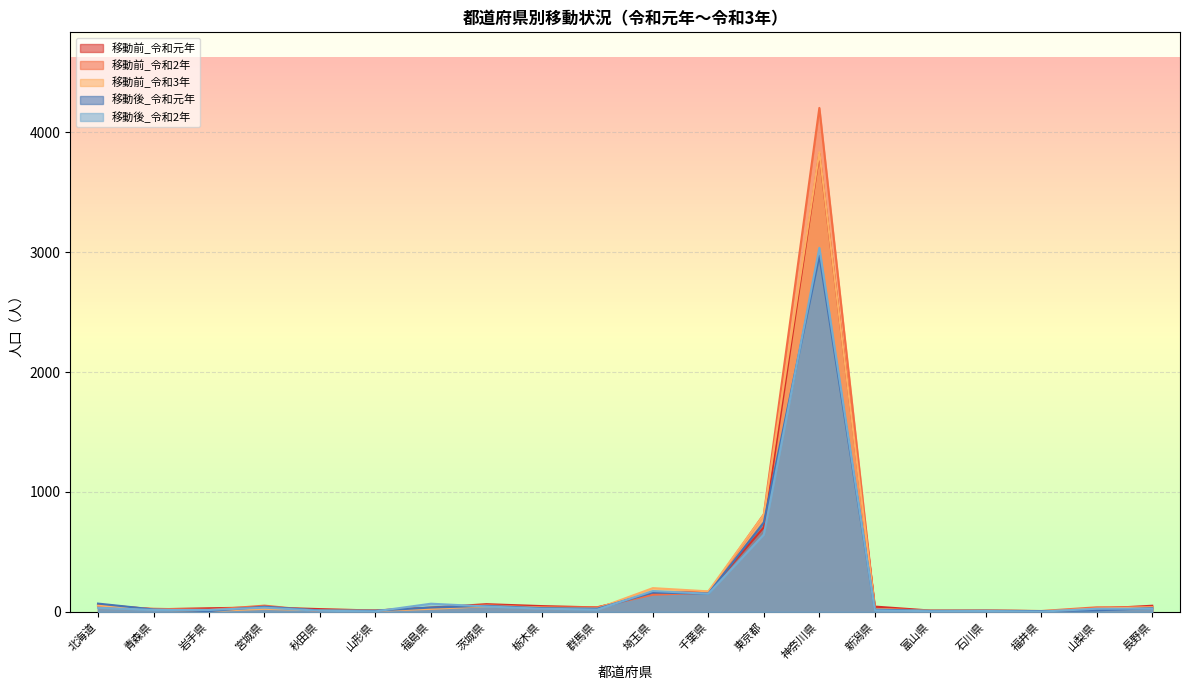

What is the label of the 5th point from the left?

秋田県